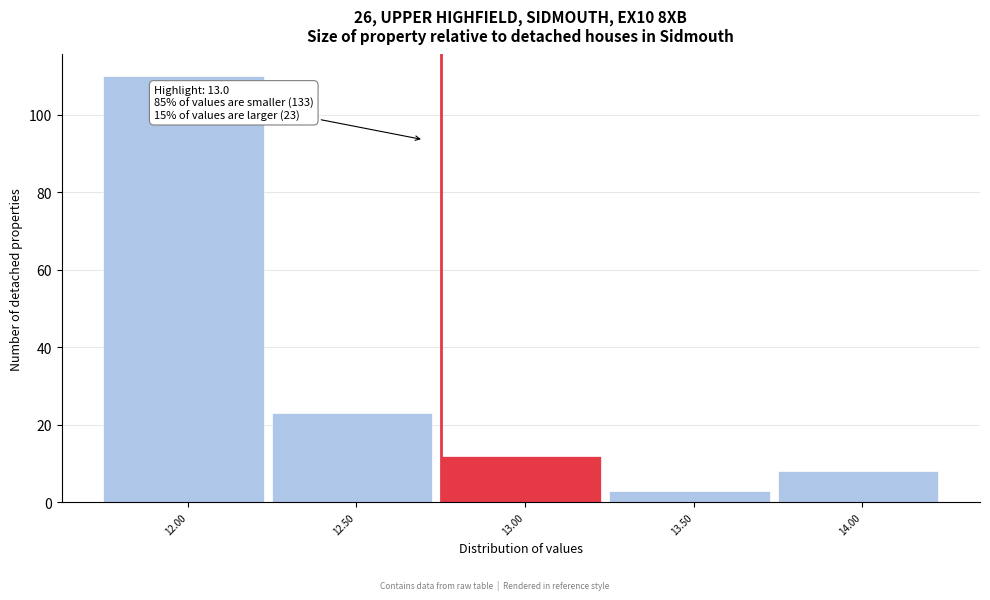

Reading left to right, extract all data points from this chart.

110	23	12	3	8